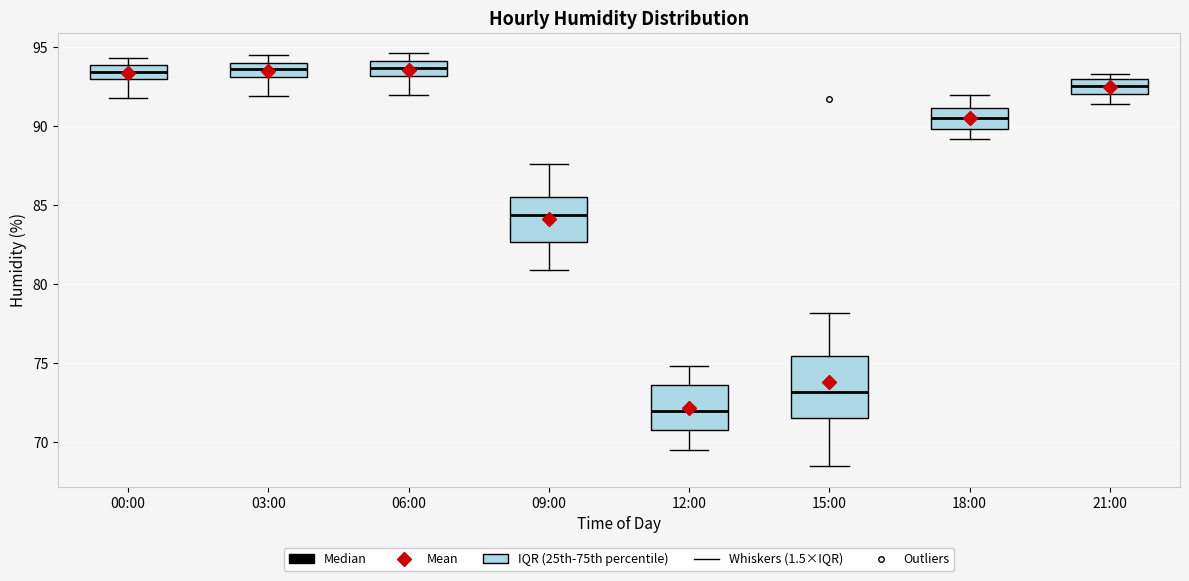

Which box is the tallest, from its lower edge to its upper edge?

15:00